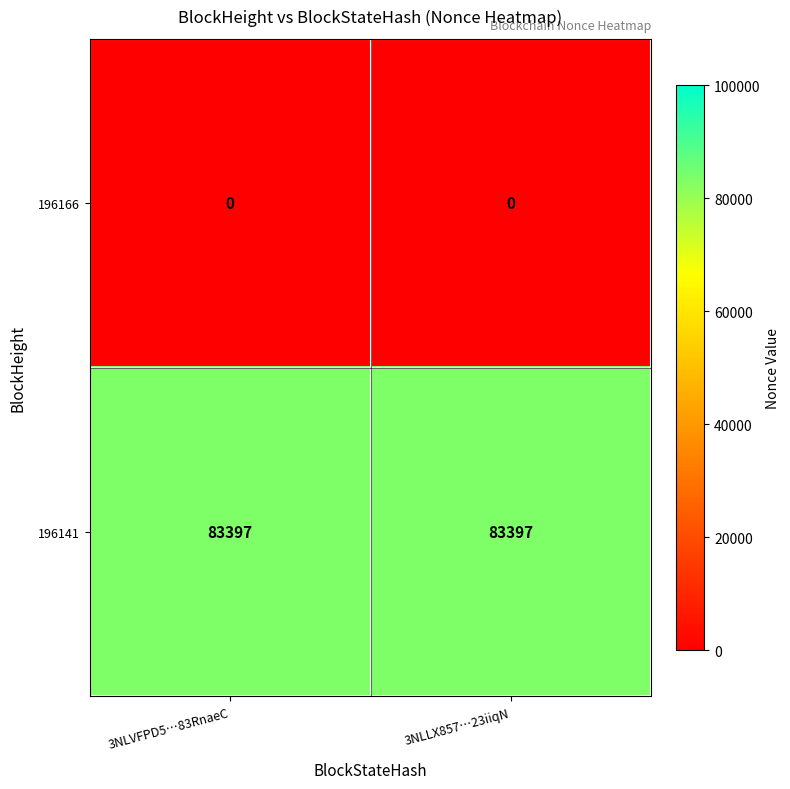

What is the spread (max minus min) of values at 3NLLX857…23iiqN?

83397